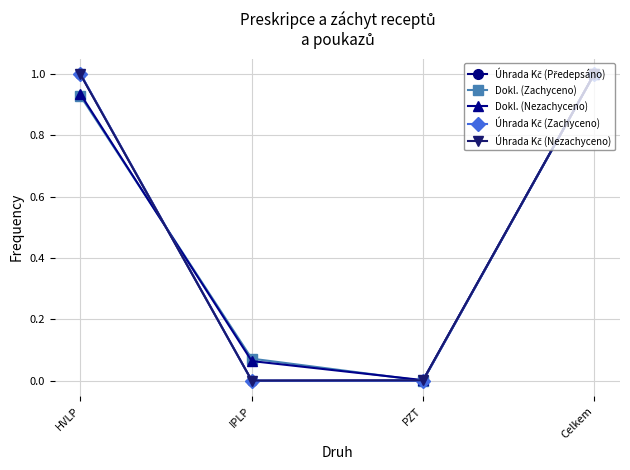

What is the greatest value displayed?

1.0